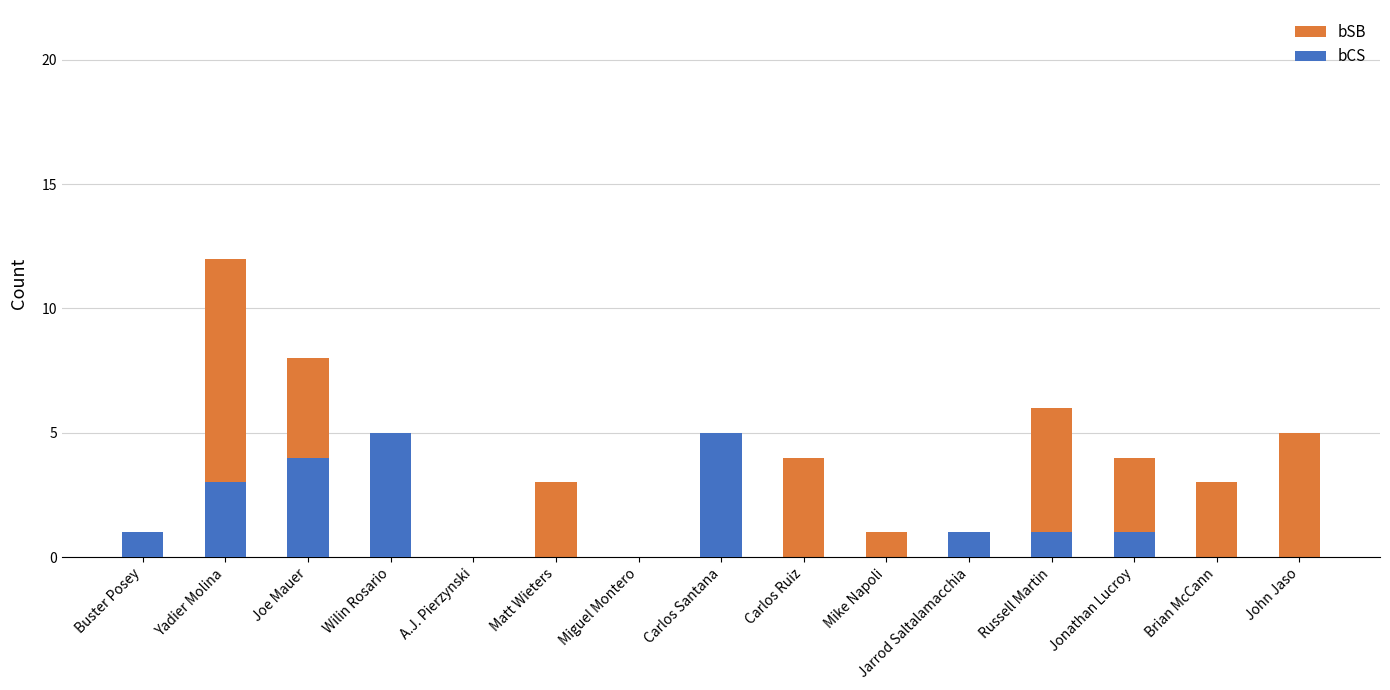

Where does the bSB series first go above 3?

Yadier Molina